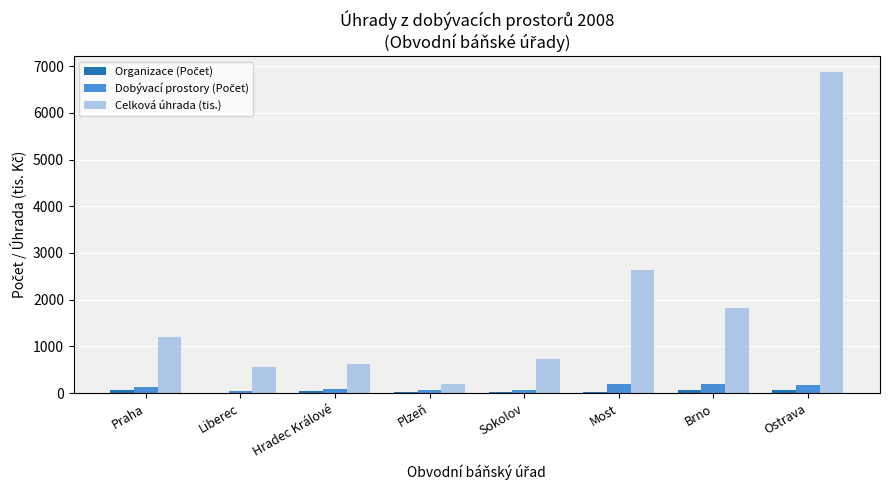

What is the sum of all Celková úhrada (tis.) values?

14615